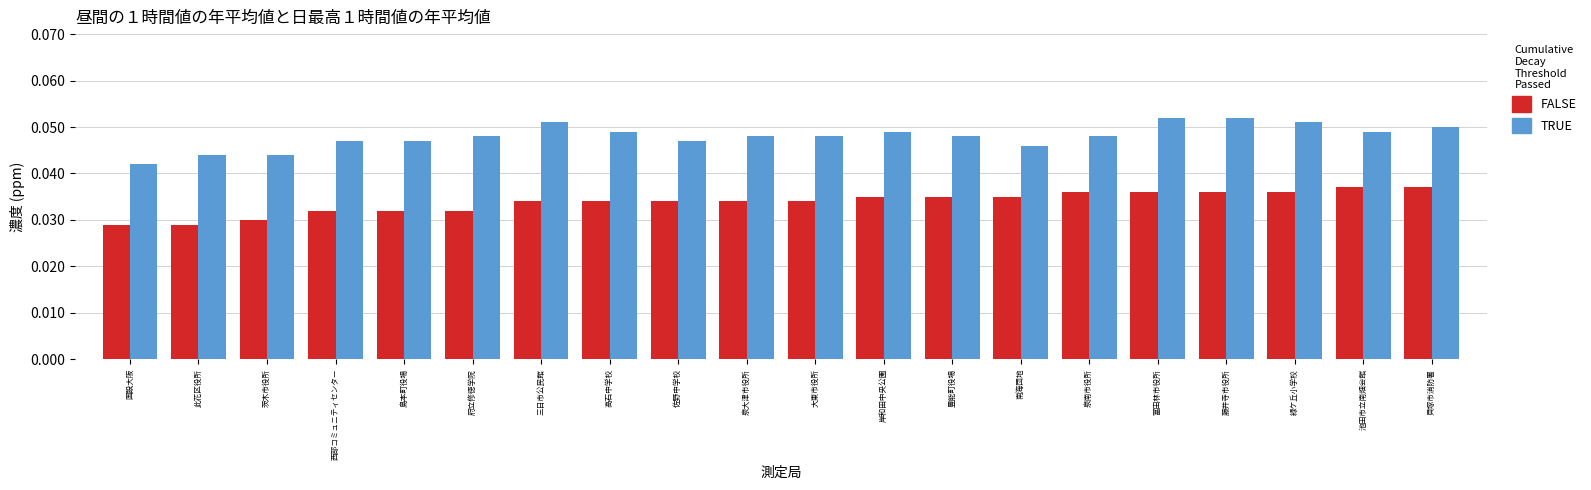

Which series has the largest total across all categories?

TRUE